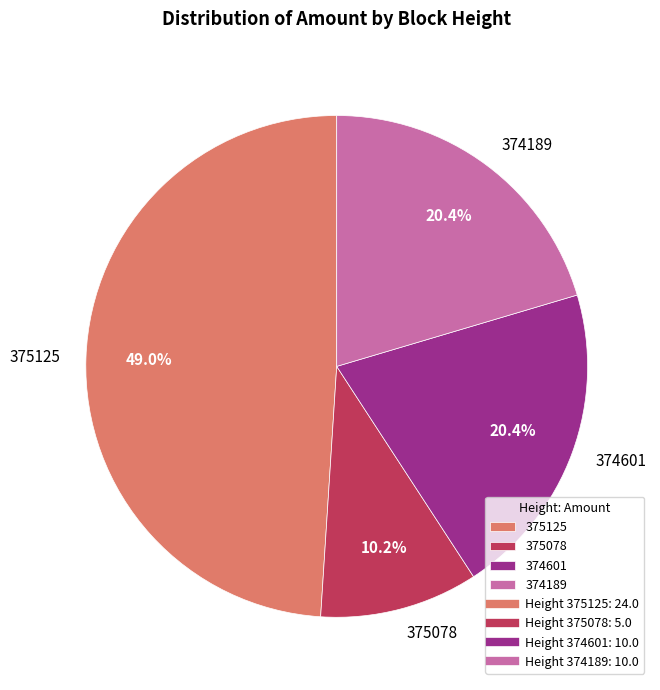

To the nearest percent, what is the difference between the largest and smallest slice percentages?

39%